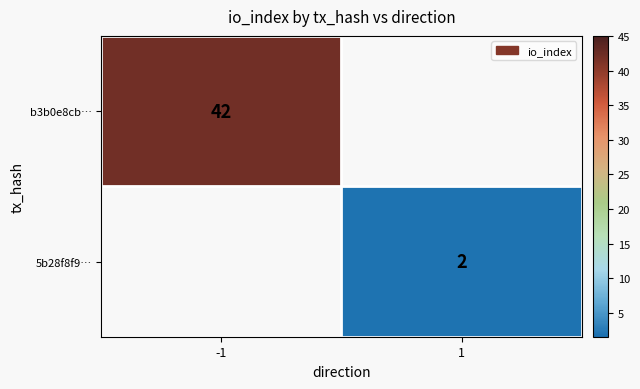

What is the smallest value displayed?

2.0